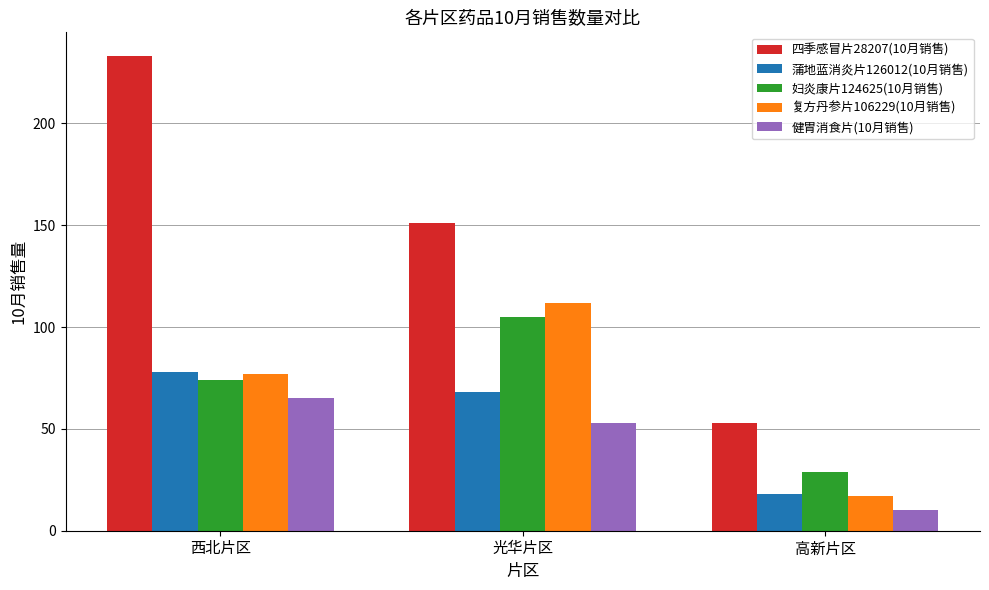

What is the highest value of the 健胃消食片(10月销售) series?

65